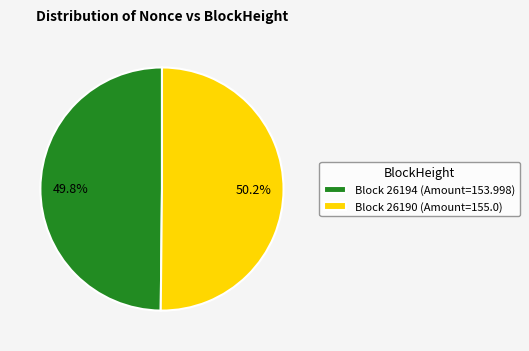

Is there a majority slice in this chart?

Yes